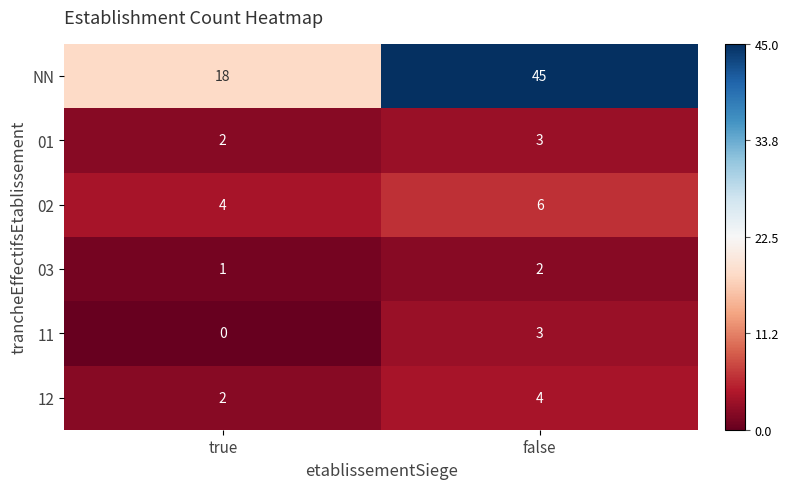

What is the total value across all series at false?

63